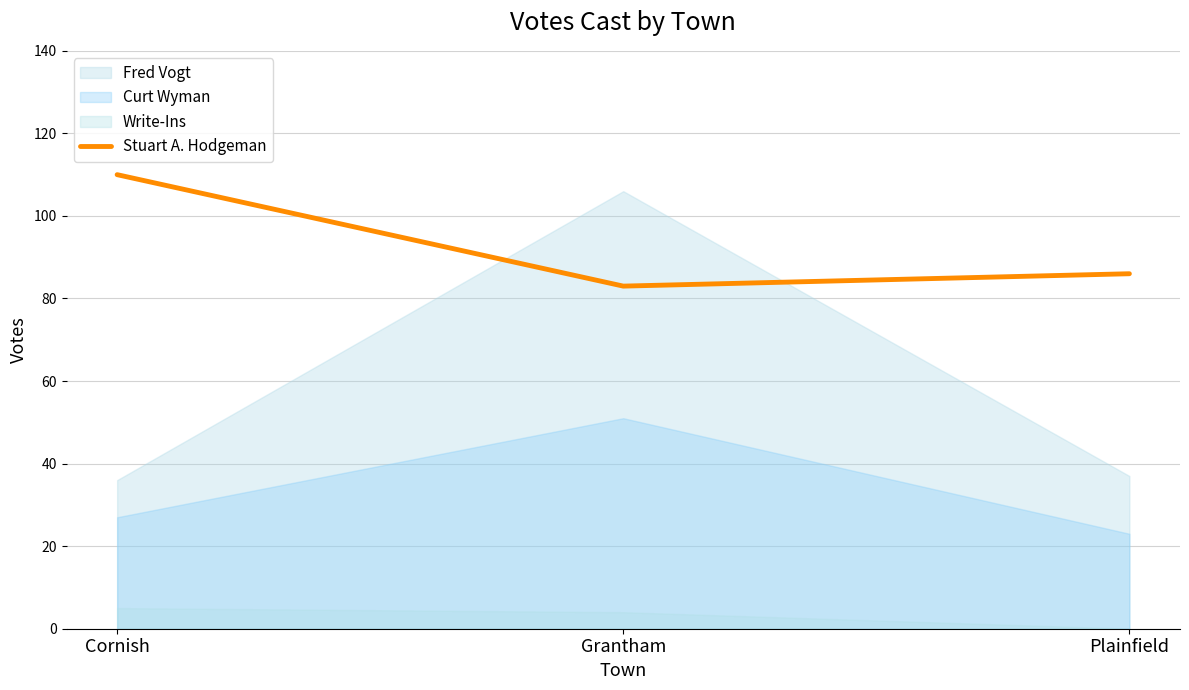

List the labels in order of value, smallest first.

Grantham, Plainfield, Cornish